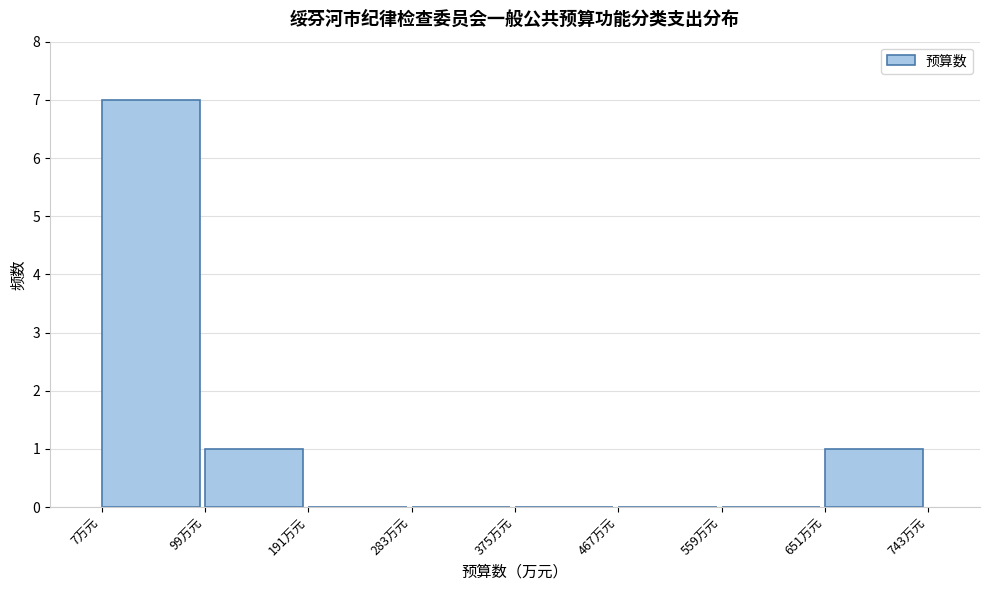

Which range on the x-axis has the tallest bar?

10 to 100